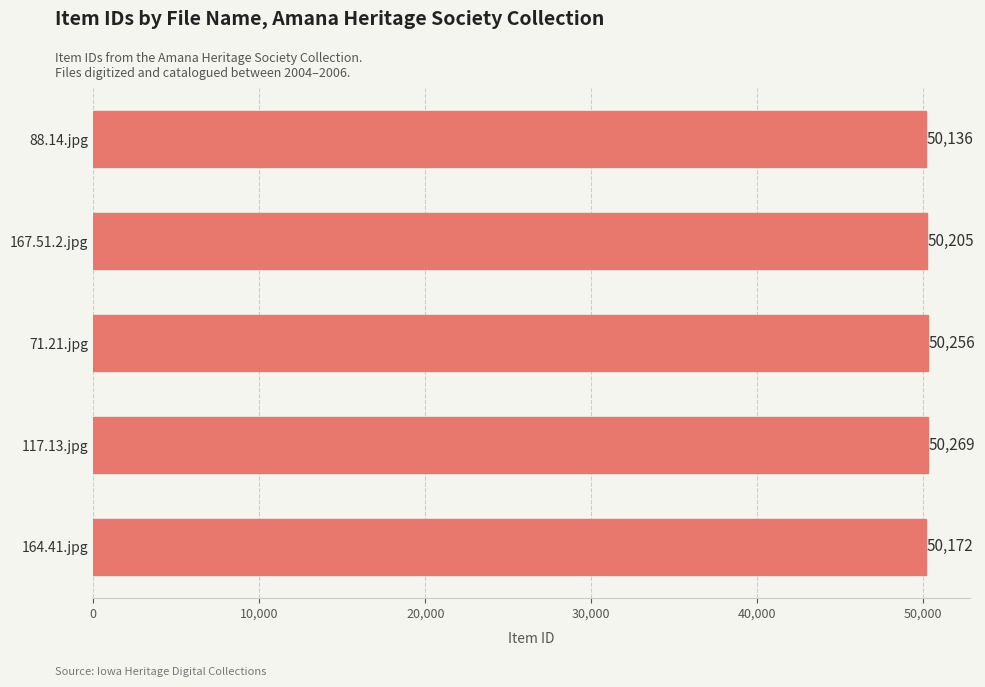

Is it true that the value at 164.41.jpg is 78177?

False